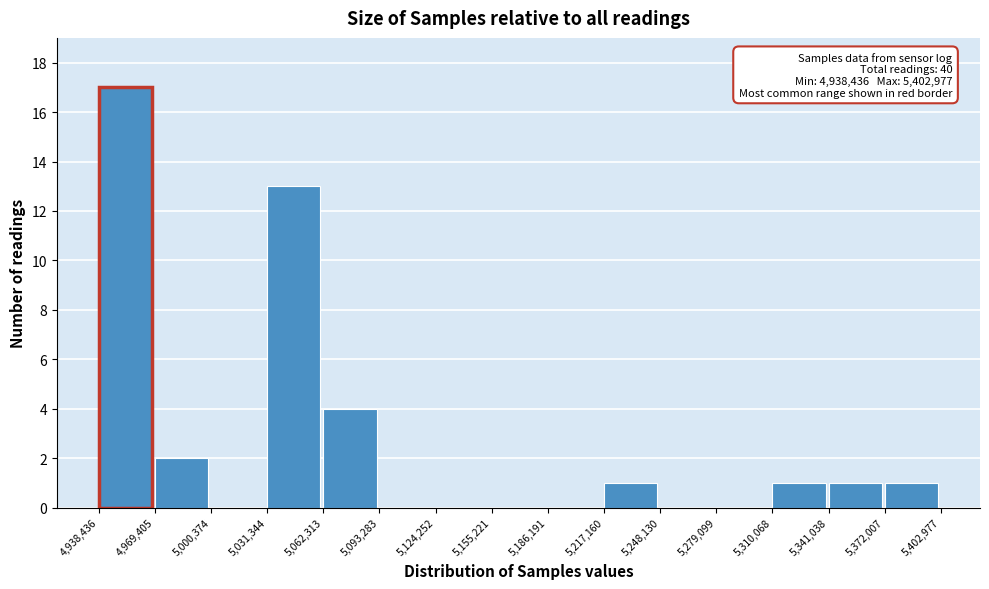

Which range on the x-axis has the tallest bar?

4,938,436 to 4,969,405